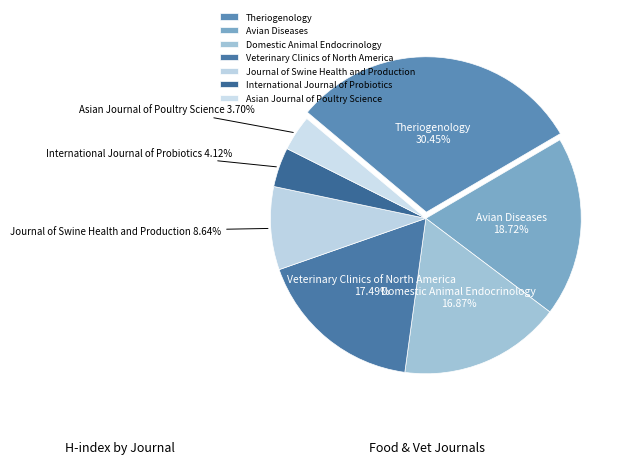

What percentage is the Avian Diseases slice, to the nearest percent?

19%